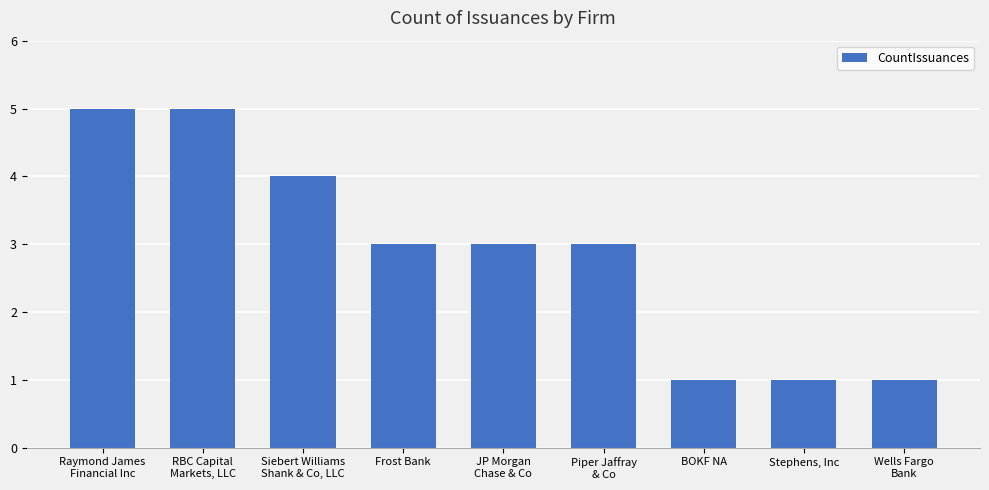

Does the chart contain stacked bars?

No